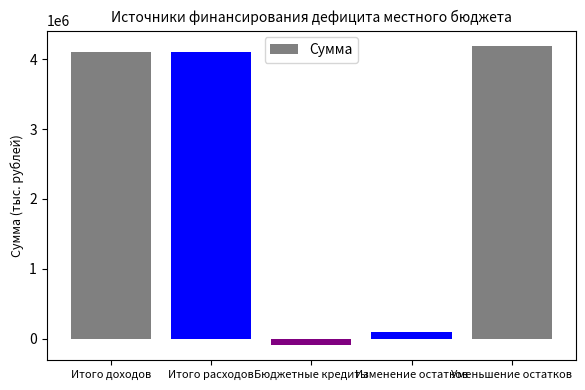

Are the bars grouped side by side (vs. stacked)?

No